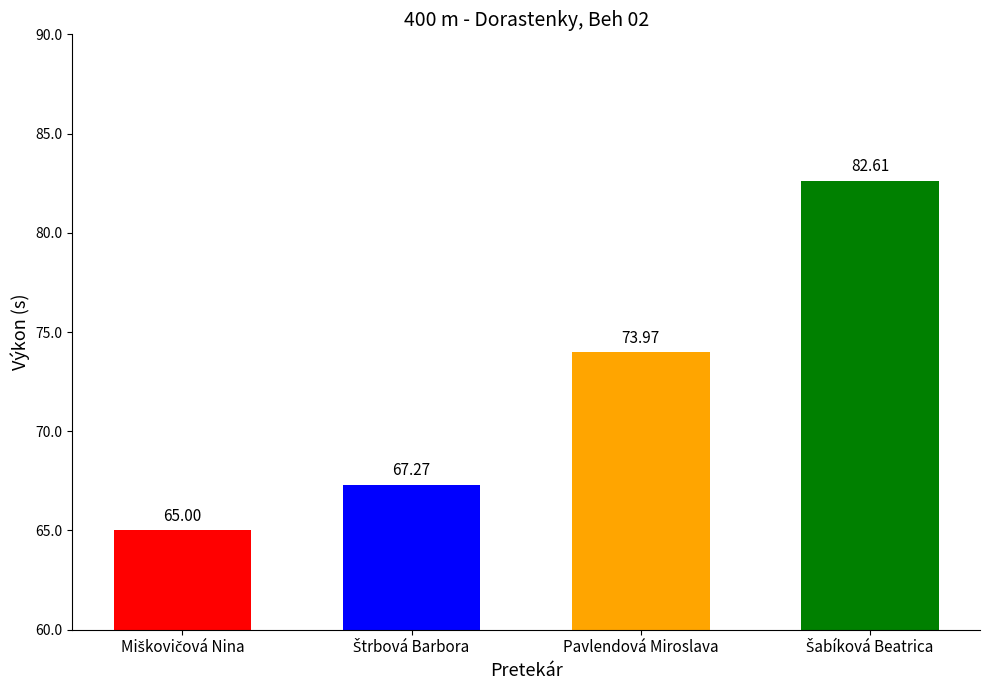

What is the sum of all values?

288.9